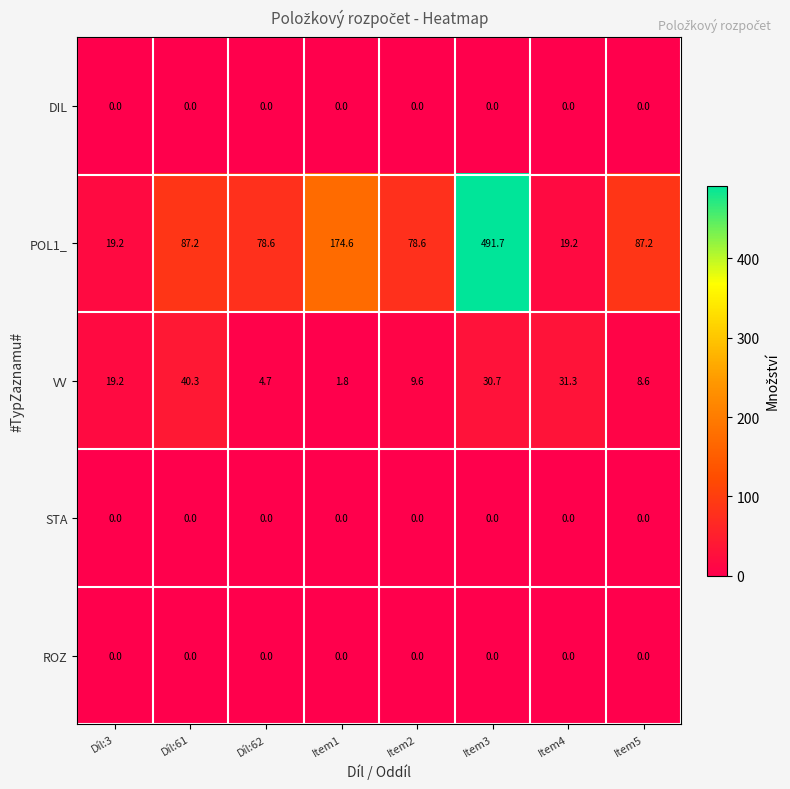

At which category does the chart reach its peak across all series?

Item3